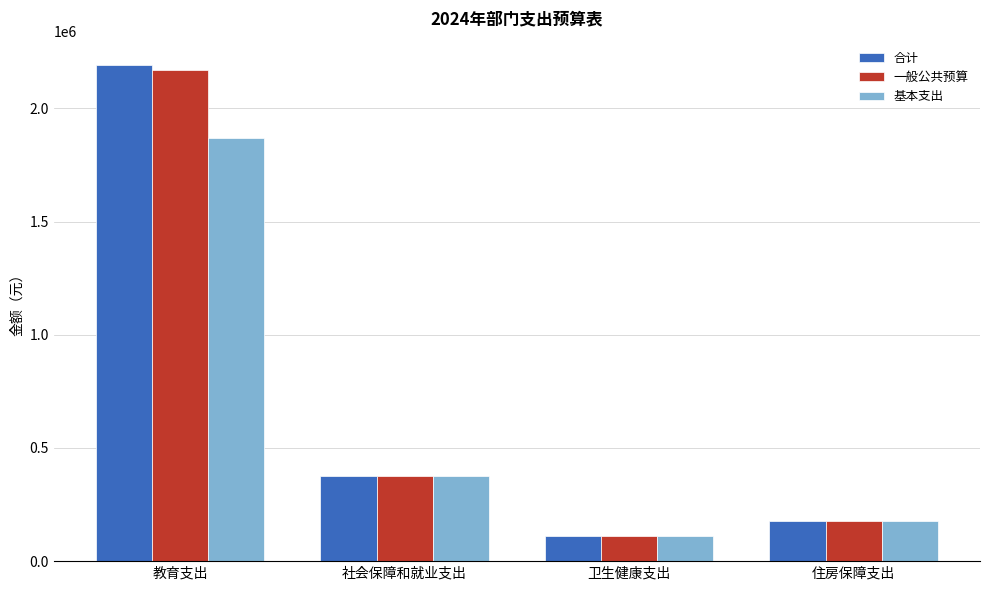

Reading right to left, transcribe all the data shown in this chart.

合计: 176647.7	112248.7	376434.4	2189368.2
一般公共预算: 176647.7	112248.7	376434.4	2169068.2
基本支出: 176647.7	112248.7	376434.4	1869068.2